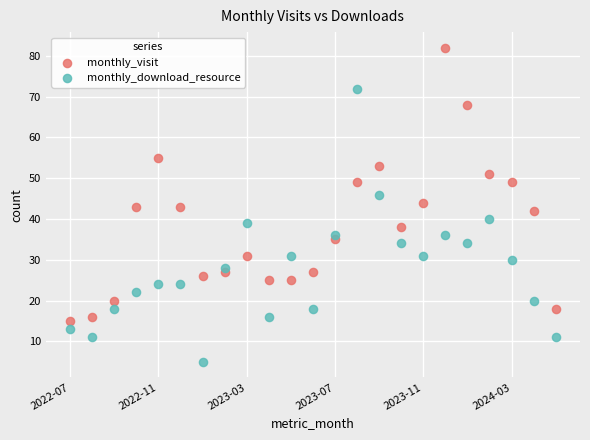

Which series contains the highest Y value?

monthly_visit